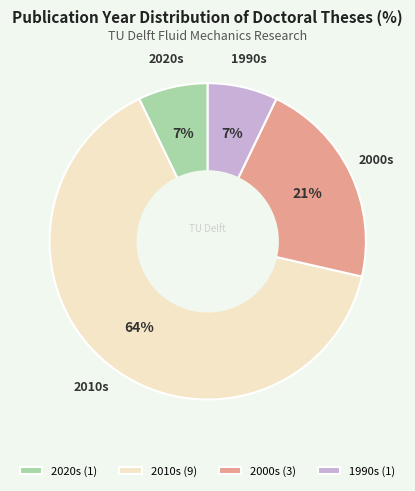

Is the sum of 2000s and 2020s greater than half?

No